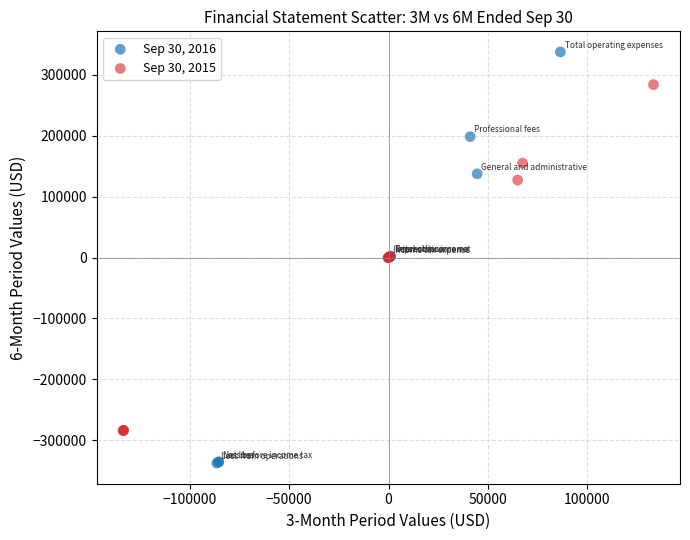

Which series has the largest Y range (max minus min)?

Sep 30, 2016